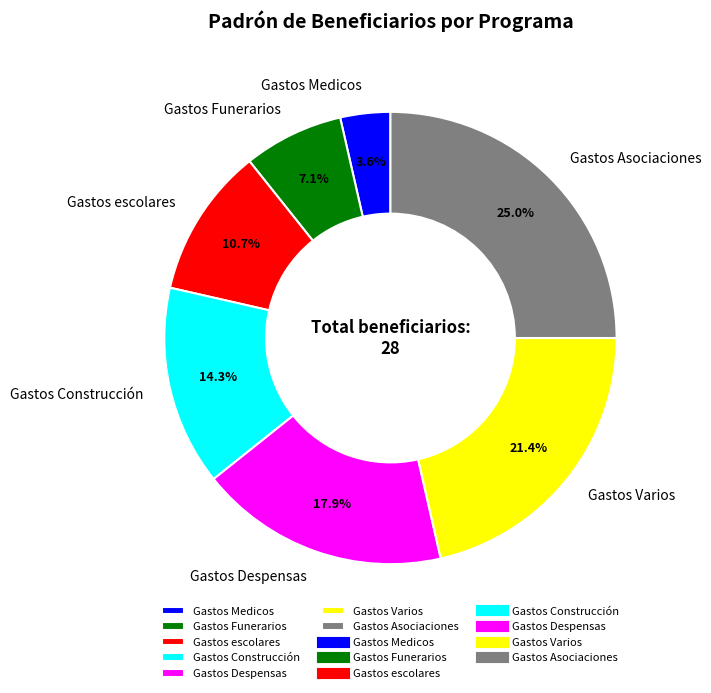

To the nearest percent, what is the difference between the Gastos Construcción and Gastos Asociaciones slice percentages?

11%